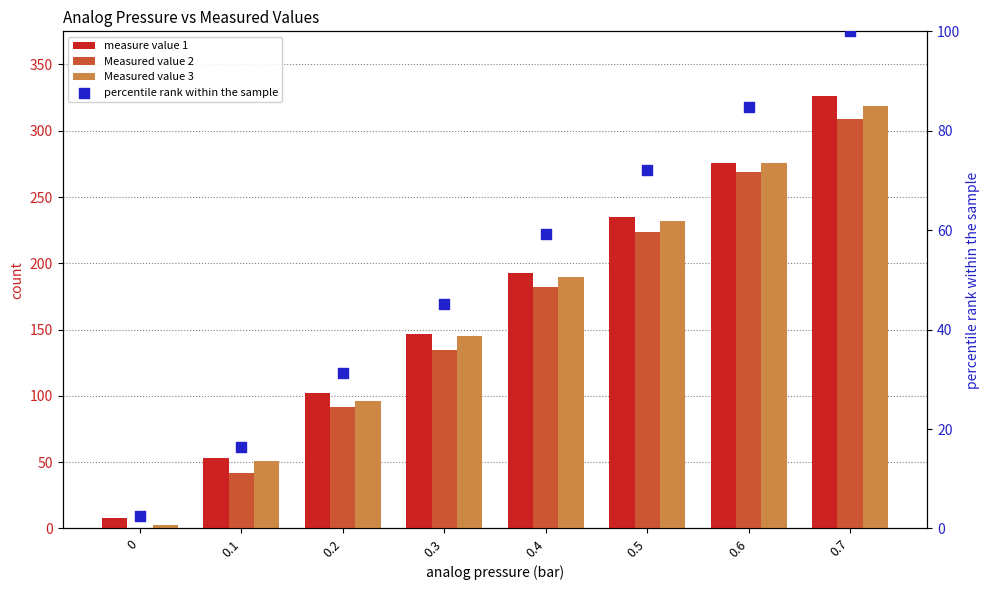

What are all the series names shown in the legend?

measure value 1, Measured value 2, Measured value 3, percentile rank within the sample